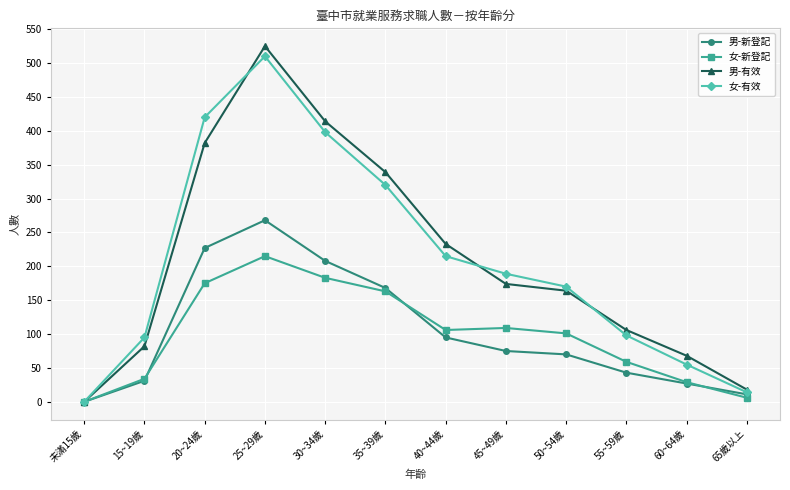

Is it true that 男-有效 equals 339 at 35~39歲?

True